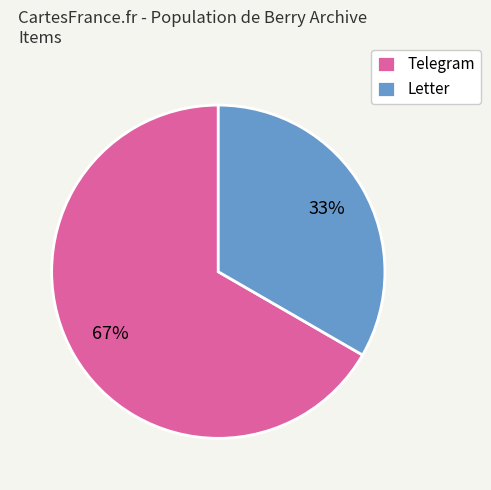

Is it true that Letter is 28% of the pie?

False